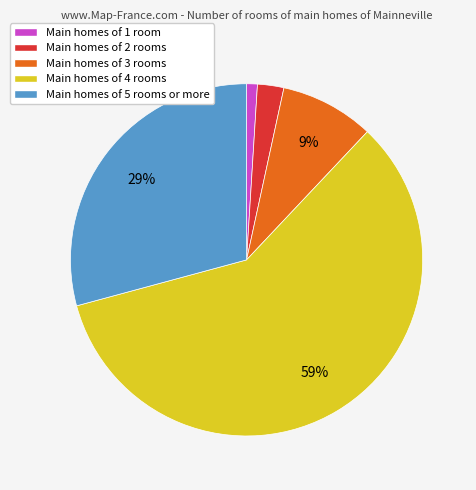

Is there any slice that represents more than half of the pie?

Yes